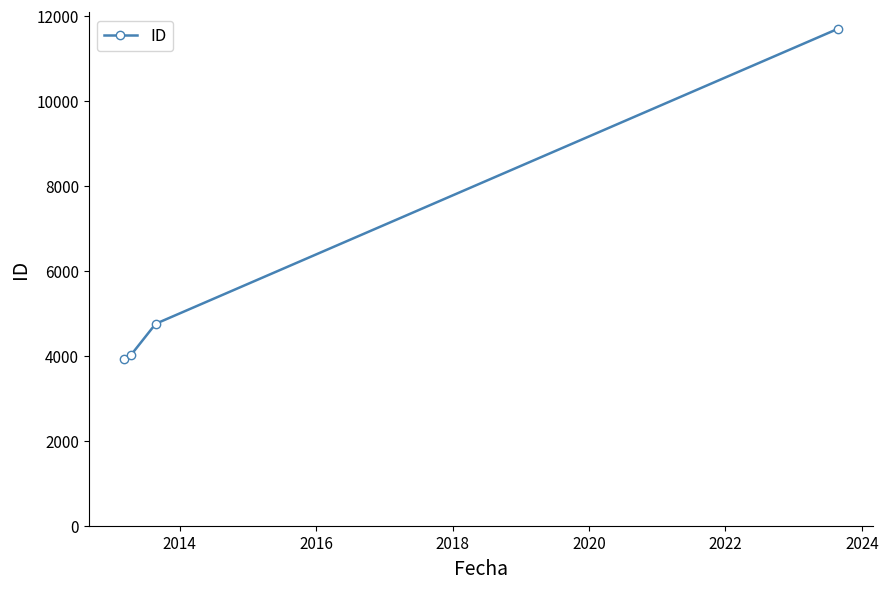

What is the minimum value shown in the chart?

3922